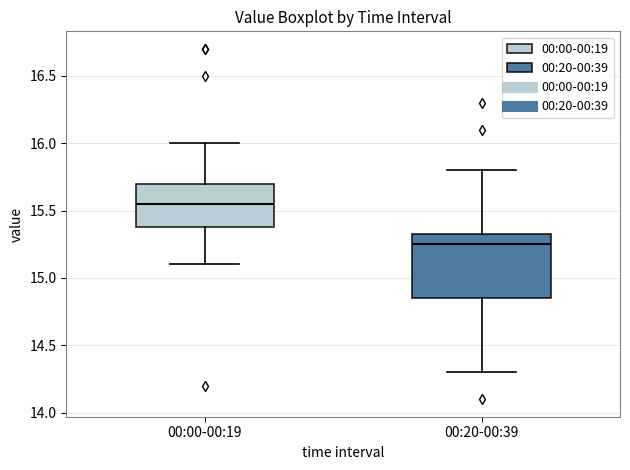

Which box's median line is the highest?

00:00-00:19